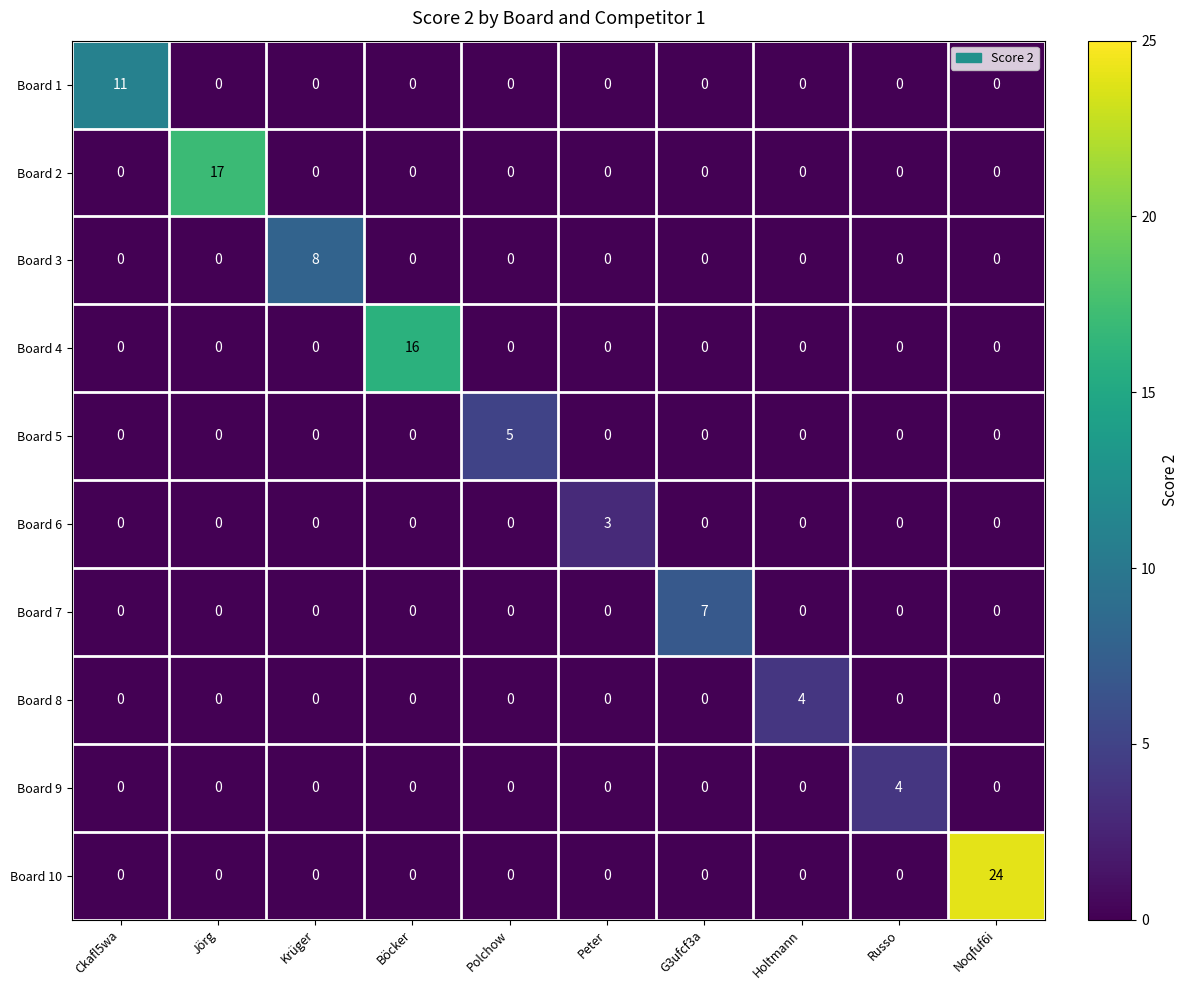

What is the total value across all series at Peter?

3